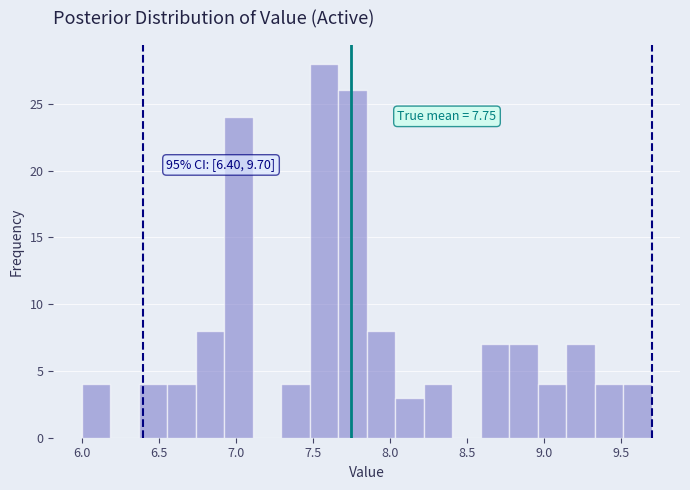

Around what value on the x-axis is the tallest bar? Give the approximate position of its centre, as read against the axis.

7.55